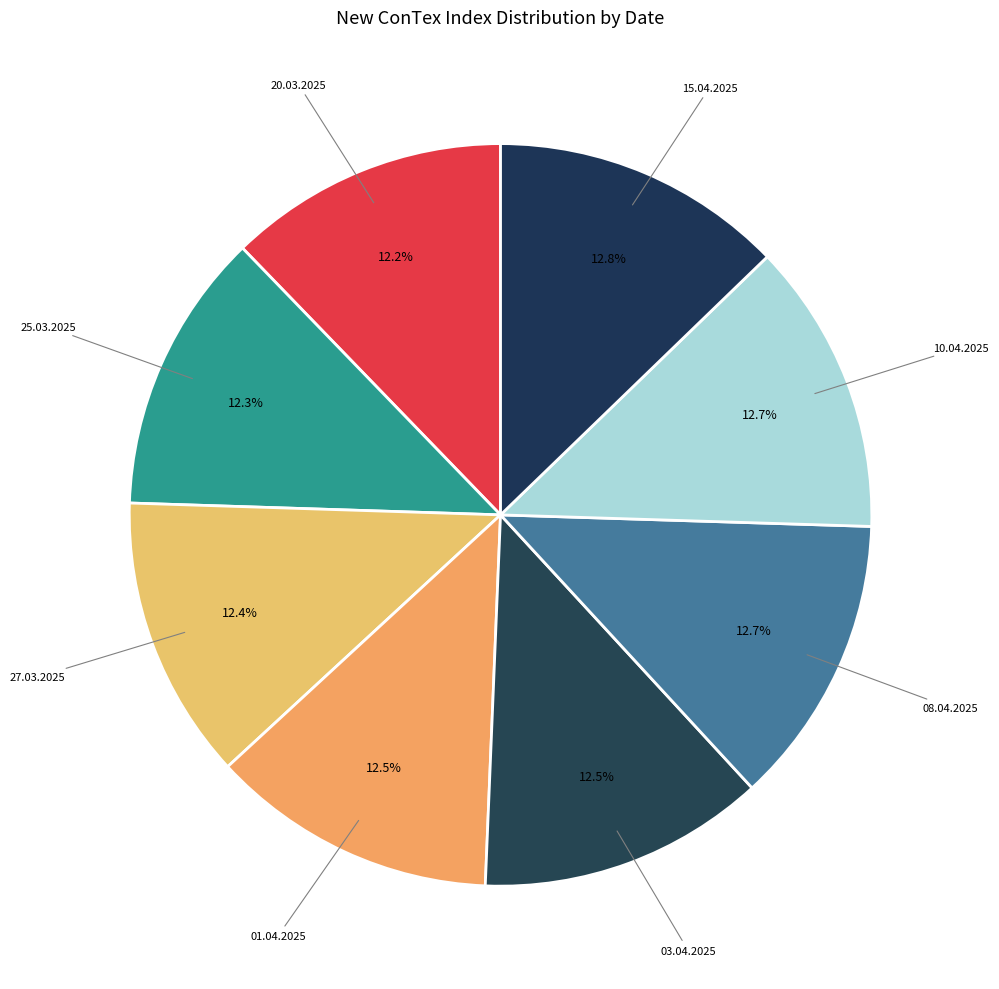

Is there any slice that represents more than half of the pie?

No